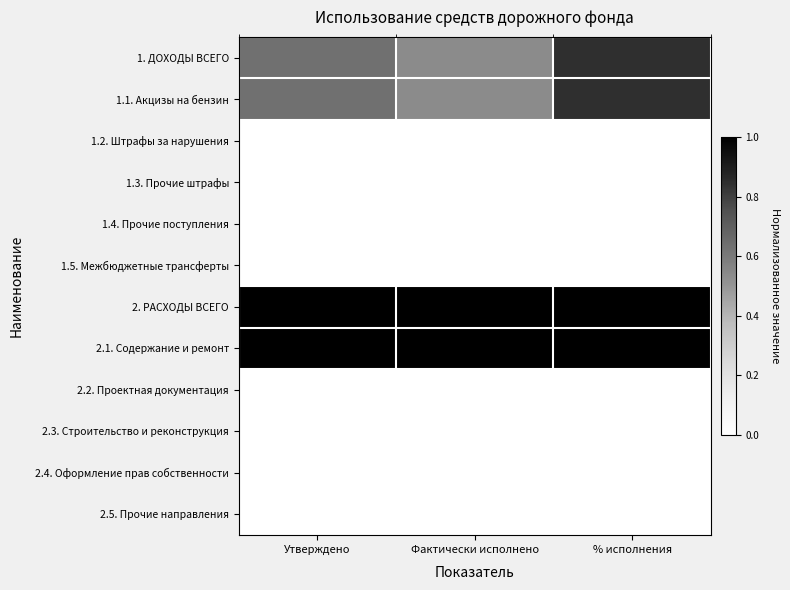

How many categories are shown in the chart?

3